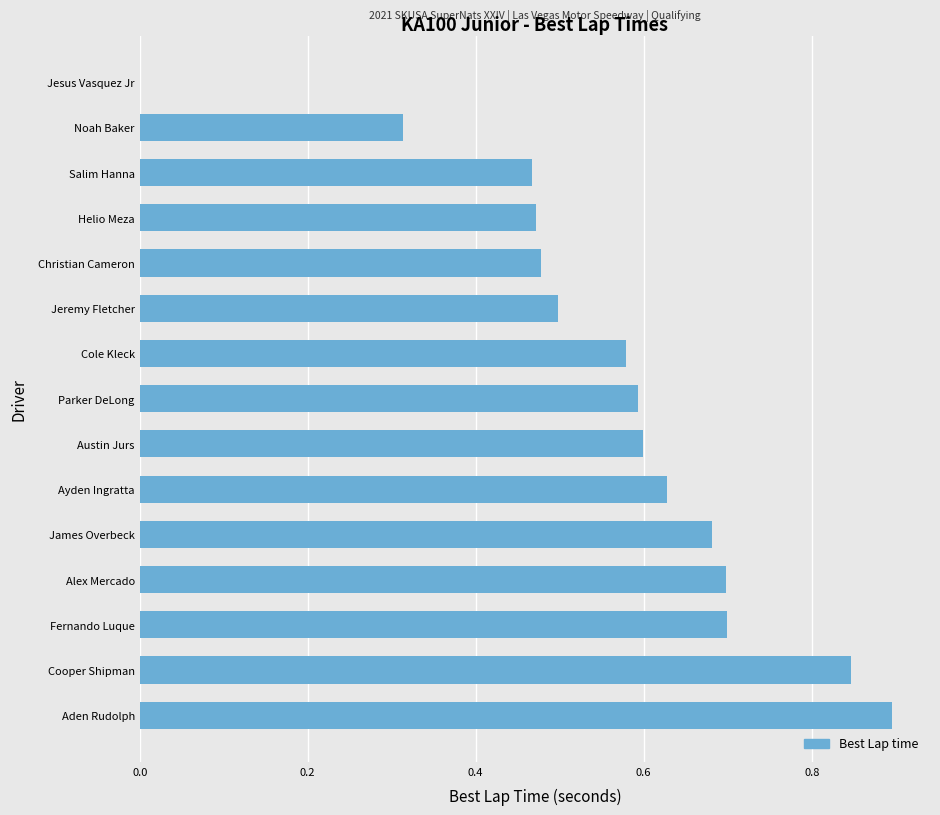

What is the change in value from Fernando Luque to Cooper Shipman?

+0.1